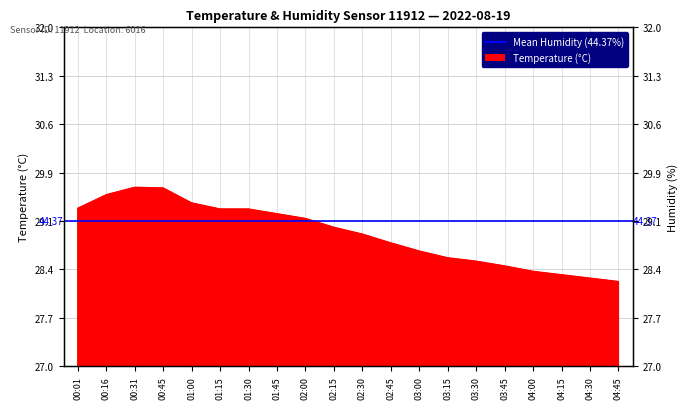

Which label corresponds to the smallest value in the chart?

04:45